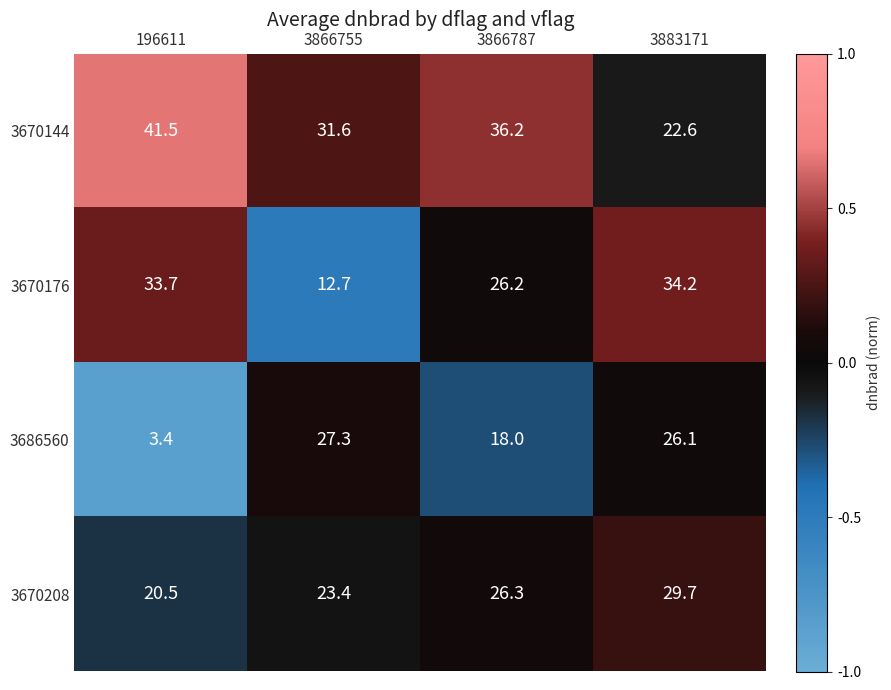

Which series changed the most between 3866755 and 3866787?

3670176